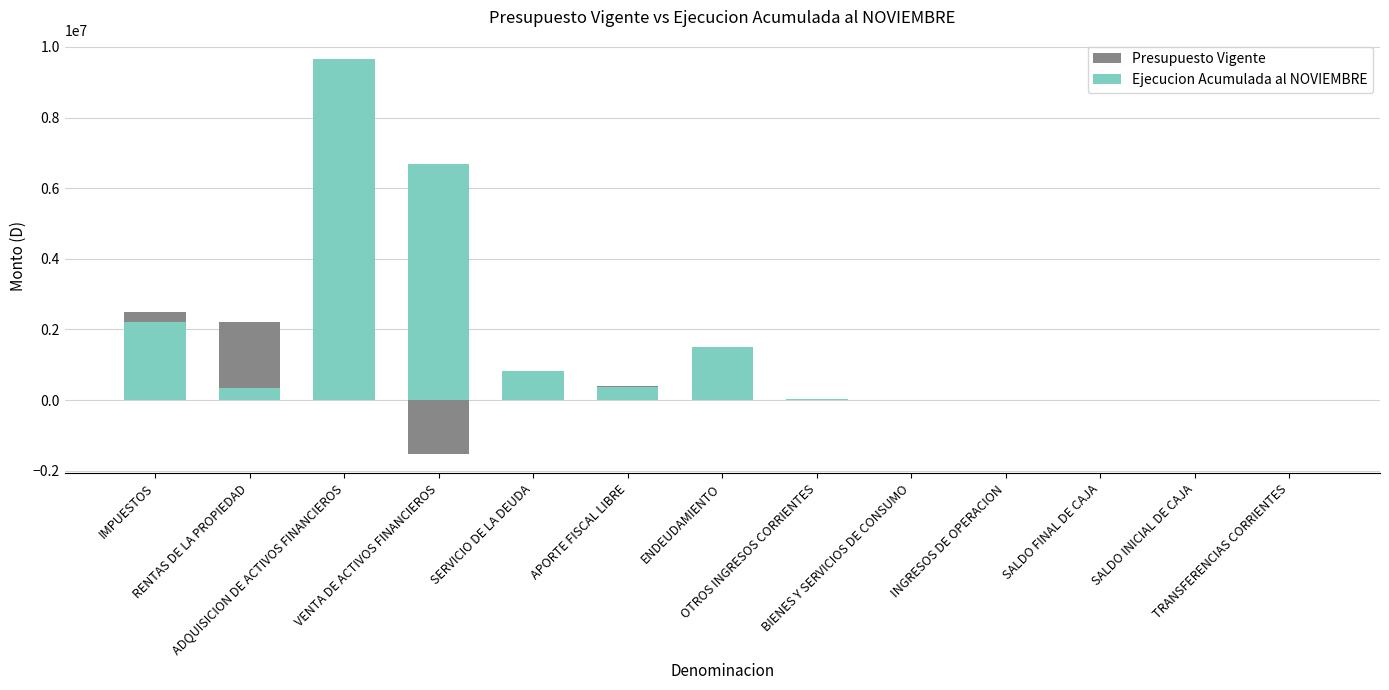

Reading left to right, list all the values displayed in this chart.

Presupuesto Vigente: IMPUESTOS=2480200	RENTAS DE LA PROPIEDAD=2203685	ADQUISICION DE ACTIVOS FINANCIEROS=2051365	VENTA DE ACTIVOS FINANCIEROS=-1516635	SERVICIO DE LA DEUDA=836615	APORTE FISCAL LIBRE=408226	ENDEUDAMIENTO=109987	OTROS INGRESOS CORRIENTES=24136	BIENES Y SERVICIOS DE CONSUMO=5521	INGRESOS DE OPERACION=4660	SALDO FINAL DE CAJA=4625	SALDO INICIAL DE CAJA=2000	TRANSFERENCIAS CORRIENTES=1681
Ejecucion Acumulada al NOVIEMBRE: IMPUESTOS=2205654	RENTAS DE LA PROPIEDAD=329322	ADQUISICION DE ACTIVOS FINANCIEROS=9649089	VENTA DE ACTIVOS FINANCIEROS=6675074	SERVICIO DE LA DEUDA=820279	APORTE FISCAL LIBRE=366658	ENDEUDAMIENTO=1497947	OTROS INGRESOS CORRIENTES=21095	BIENES Y SERVICIOS DE CONSUMO=2136	INGRESOS DE OPERACION=5341	SALDO FINAL DE CAJA=0	SALDO INICIAL DE CAJA=0	TRANSFERENCIAS CORRIENTES=13741